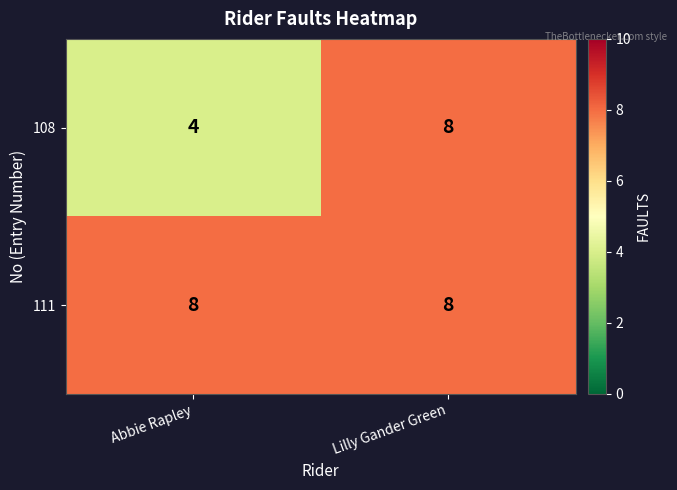

True or false: 108 has a value of 6 at Abbie Rapley.

False